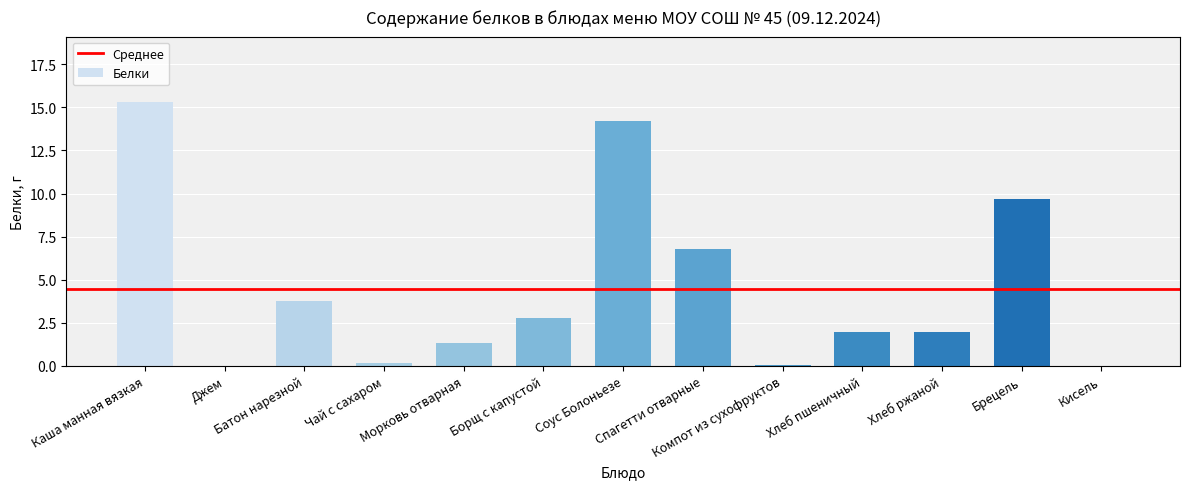

What is the approximate value at Хлеб пшеничный?

2.0